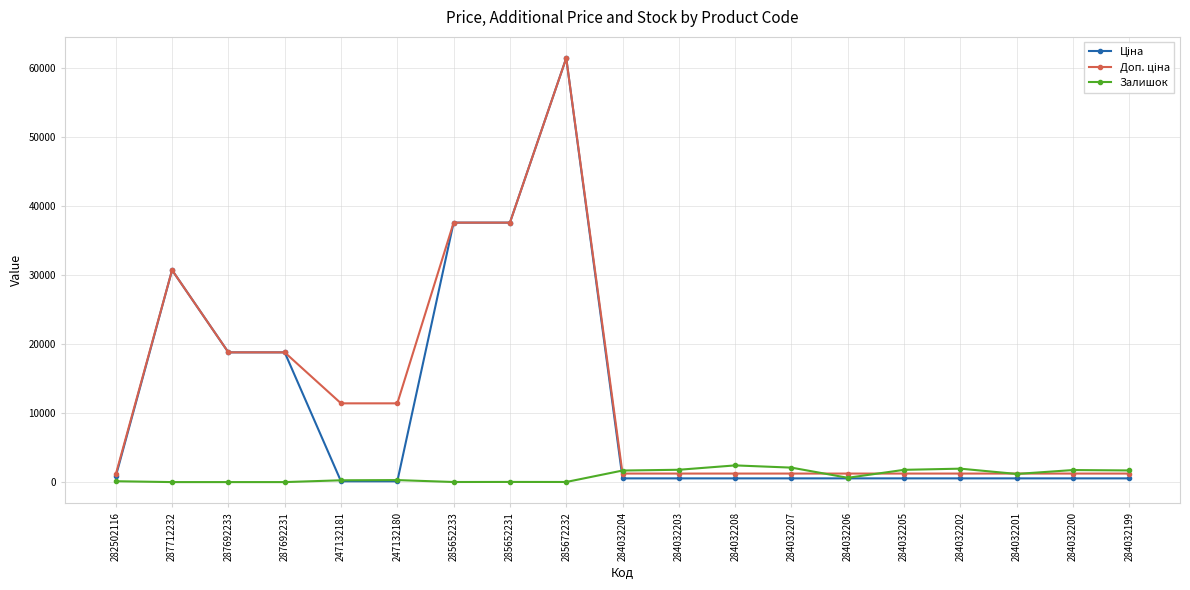

Which category has the highest value across all series?

285672232